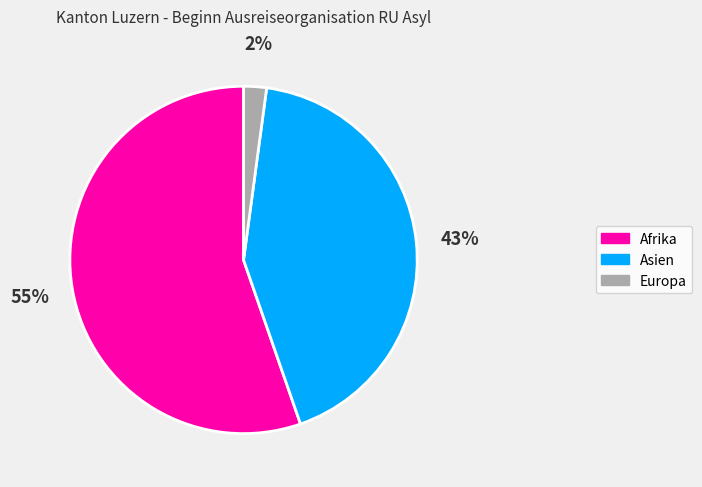

Is there a majority slice in this chart?

Yes